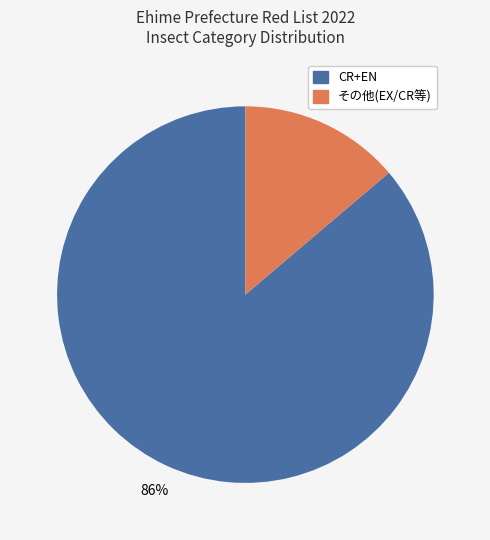

Does any single category account for the majority?

Yes